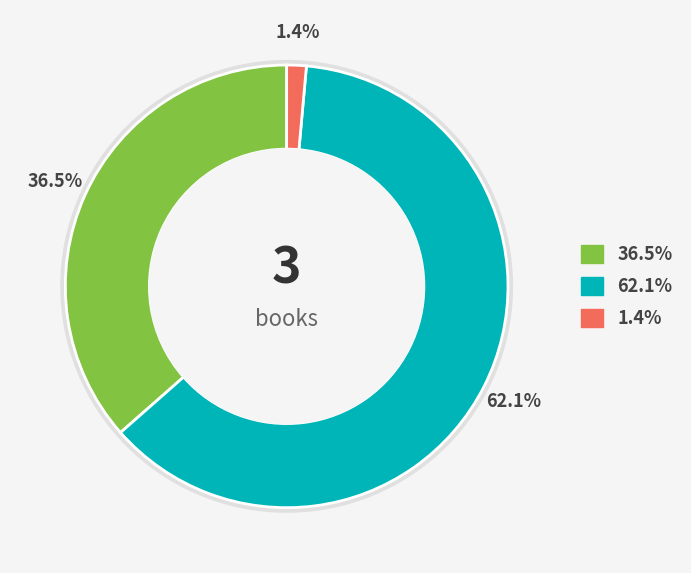

To the nearest percent, what is the difference between the Boy Who Cried Bigfoot! and Annie and Snowball and the Surprise Day slice percentages?

26%